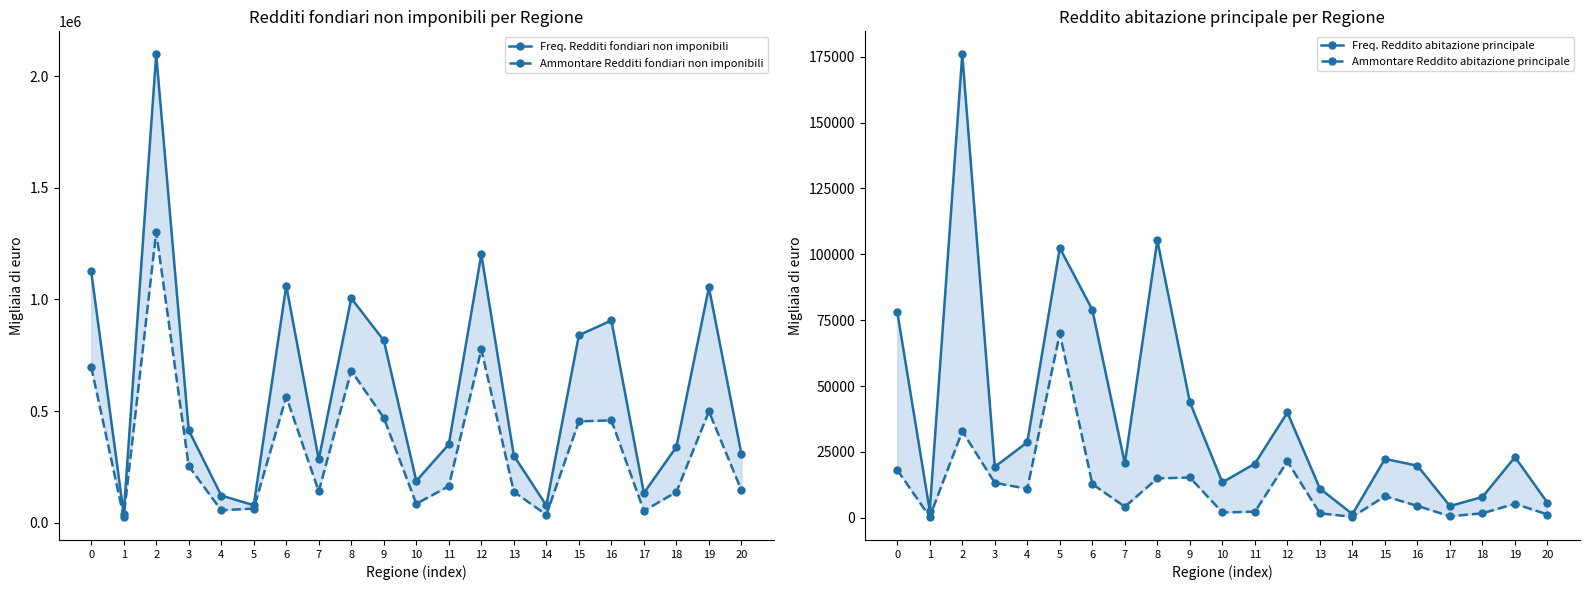

Is the value of Freq. Redditi fondiari non imponibili at 5 greater than the value of Freq. Reddito abitazione principale at 9?

Yes